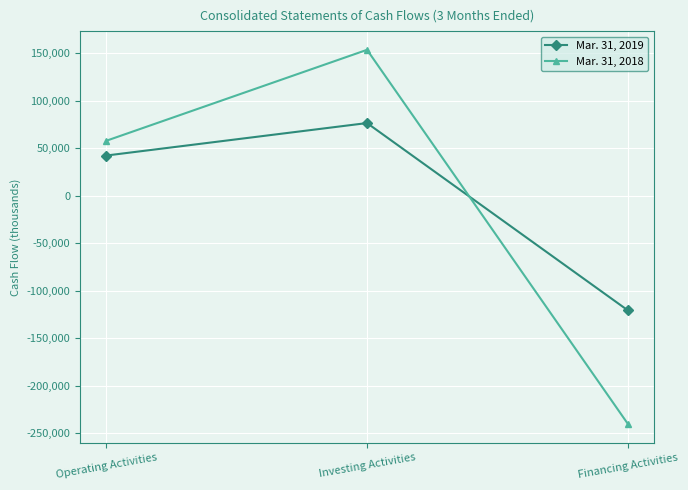

What is the highest value of the Mar. 31, 2019 series?

76460